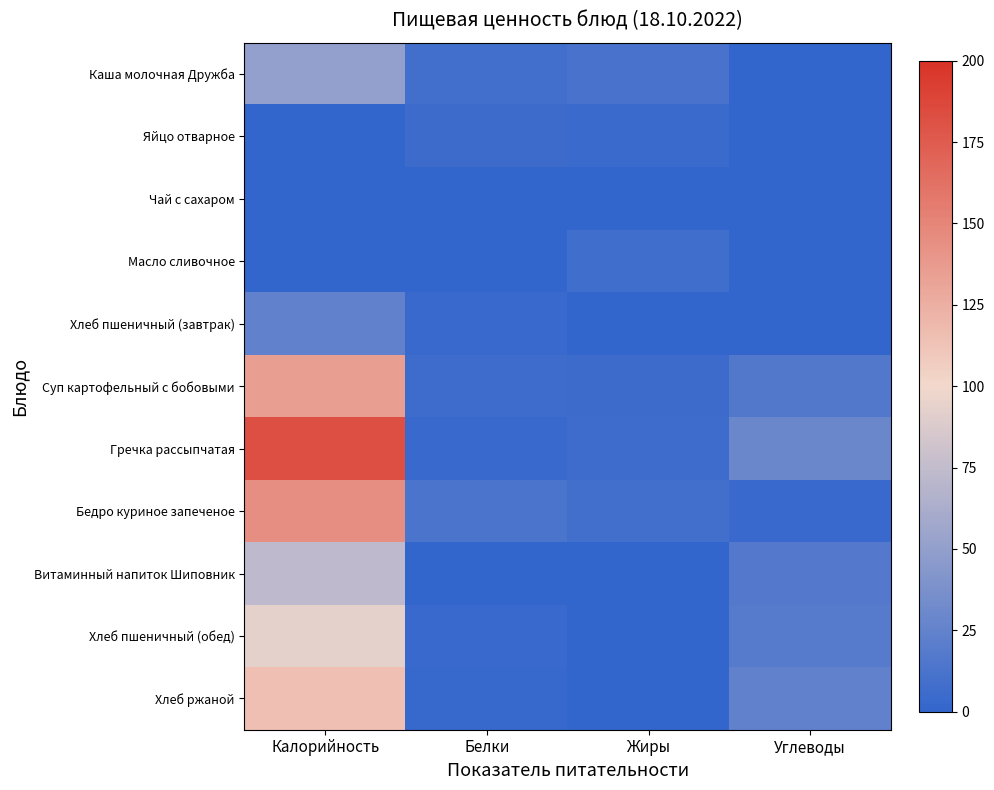

Reading right to left, extract all data points from this chart.

Каша молочная Дружба: Углеводы=0.0	Жиры=11.2	Белки=9.1	Калорийность=50.4
Яйцо отварное: Углеводы=0.0	Жиры=4.6	Белки=5.1	Калорийность=0.3
Чай с сахаром: Углеводы=0.0	Жиры=0.0	Белки=0.5	Калорийность=0.0
Масло сливочное: Углеводы=0.0	Жиры=7.2	Белки=0.1	Калорийность=0.1
Хлеб пшеничный (завтрак): Углеводы=0.0	Жиры=0.6	Белки=3.8	Калорийность=24.7
Суп картофельный с бобовыми: Углеводы=16.9	Жиры=5.3	Белки=5.5	Калорийность=135.0
Гречка рассыпчатая: Углеводы=29.4	Жиры=5.5	Белки=3.6	Калорийность=182.1
Бедро куриное запеченое: Углеводы=3.8	Жиры=8.8	Белки=12.7	Калорийность=144.7
Витаминный напиток Шиповник: Углеводы=17.2	Жиры=0.3	Белки=0.4	Калорийность=72.8
Хлеб пшеничный (обед): Углеводы=19.3	Жиры=0.4	Белки=3.2	Калорийность=93.5
Хлеб ржаной: Углеводы=24.7	Жиры=0.6	Белки=2.8	Калорийность=115.0